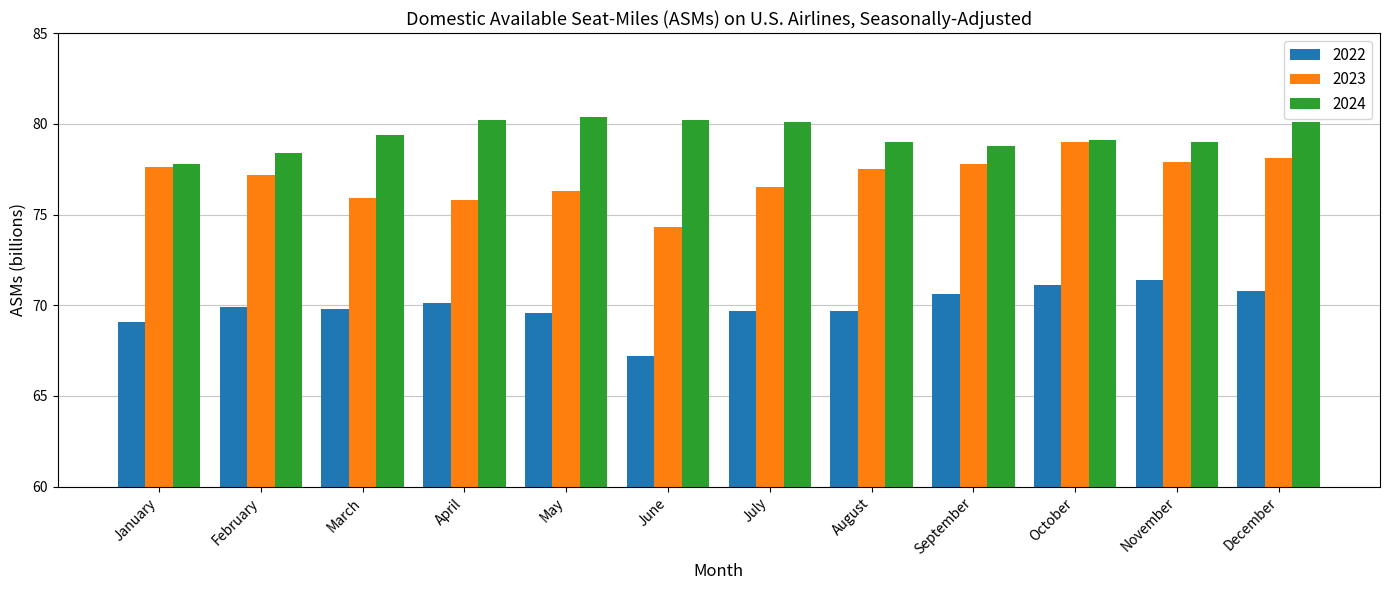

Is it true that 2023 equals 45.0 at October?

False